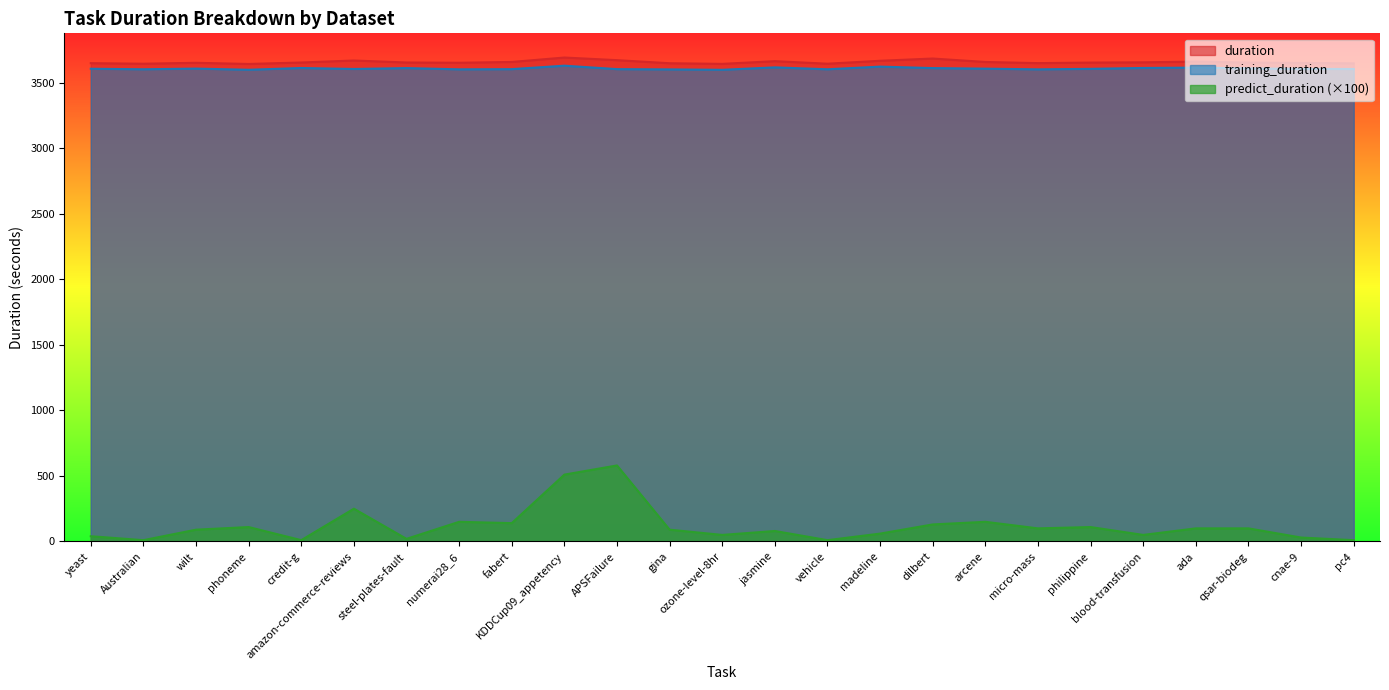

How many interior local valleys does the duration series have?

6